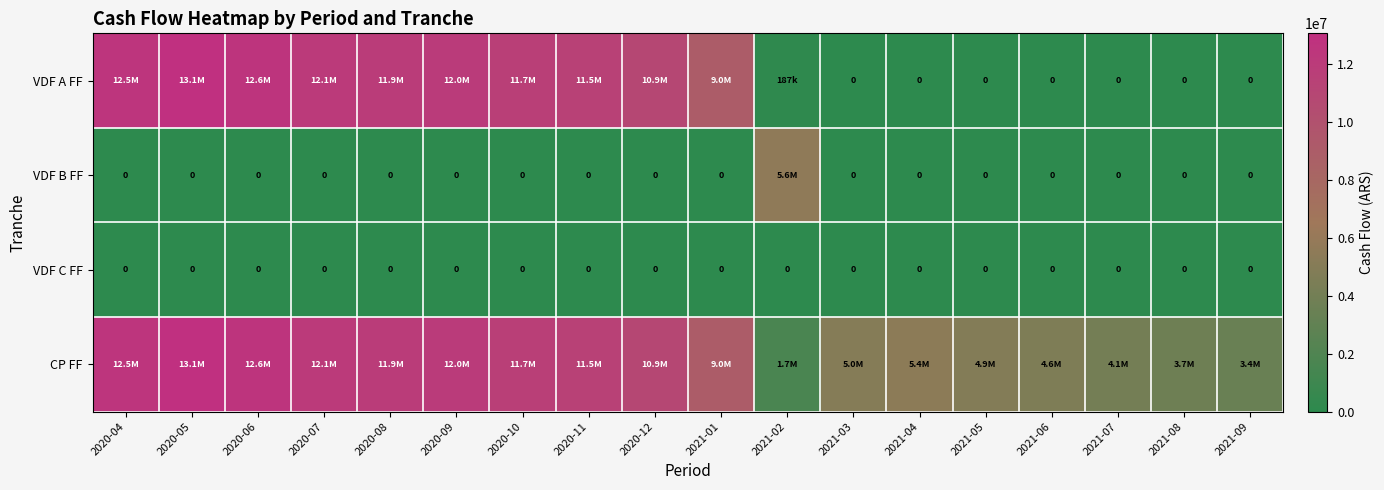

How many values in the VDF B FF series exceed 0?

1